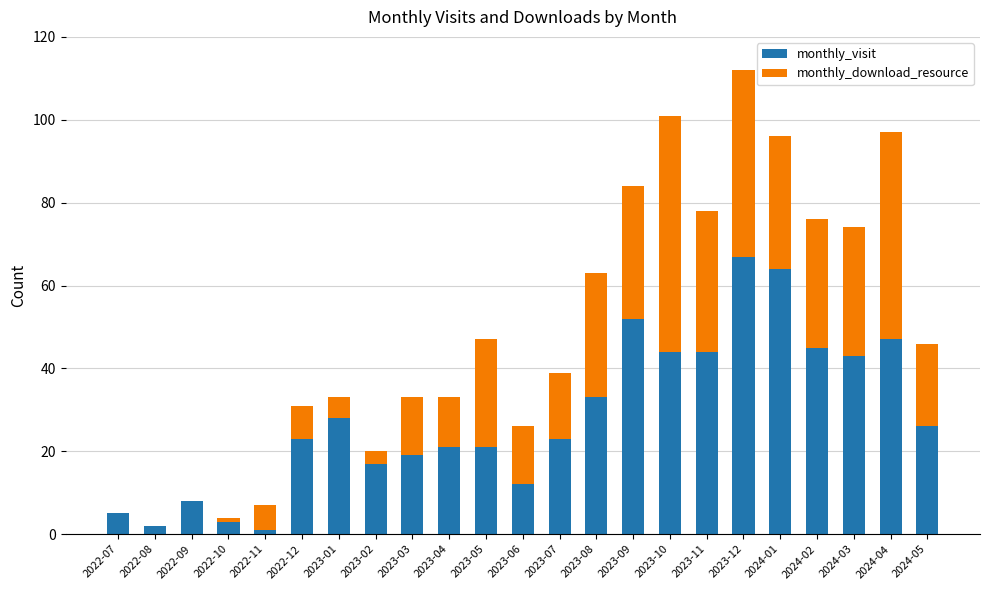

At which category is the sum across all series the highest?

2023-12